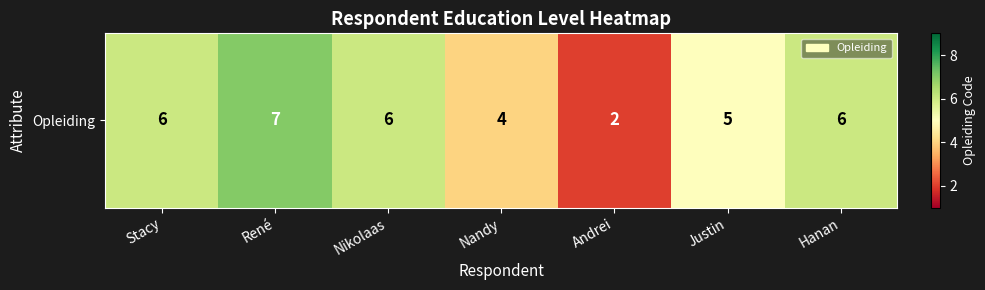

List the labels in order of value, smallest first.

Andrei, Nandy, Justin, Stacy, Nikolaas, Hanan, René